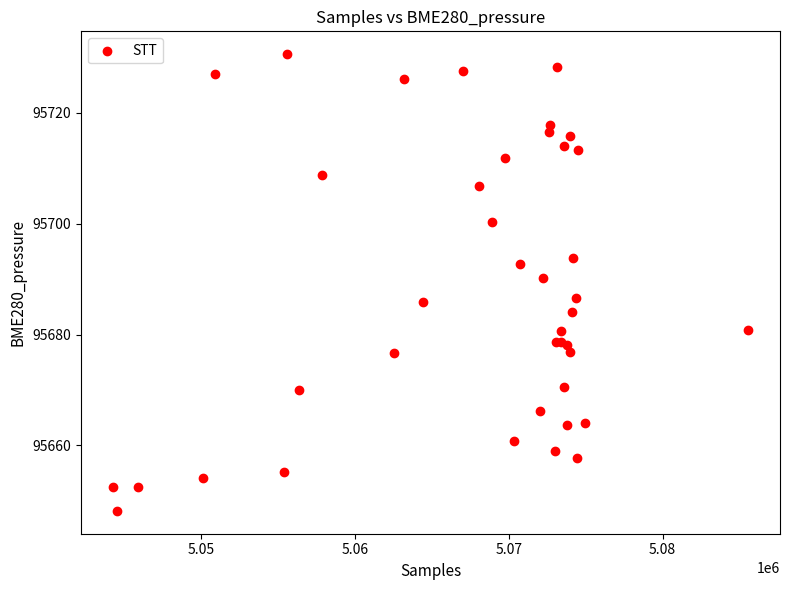

What Y value in the scatter plot is closest to 95689?

95690.2